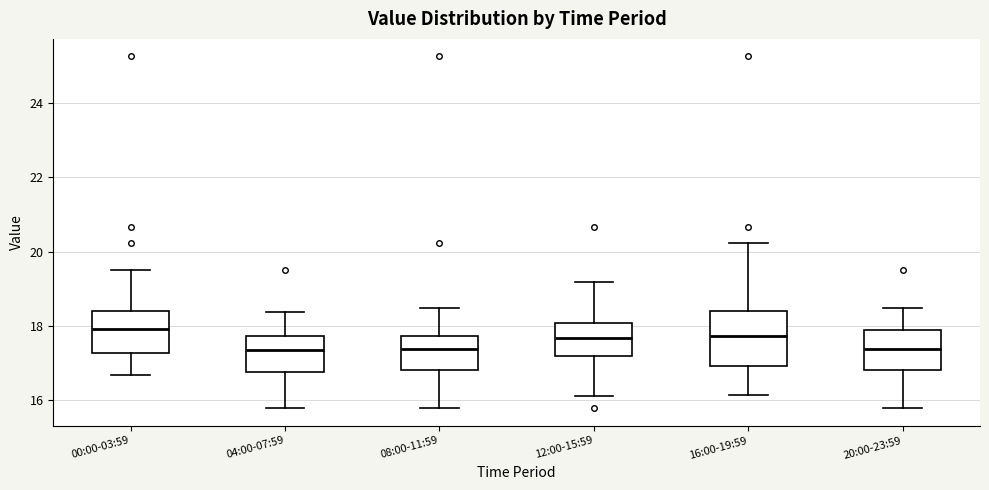

Where is the upper edge of the box for 16:00-19:59 on the y-axis? The values are not printed on the chart, so give them approximately, as read against the axis.

18.4